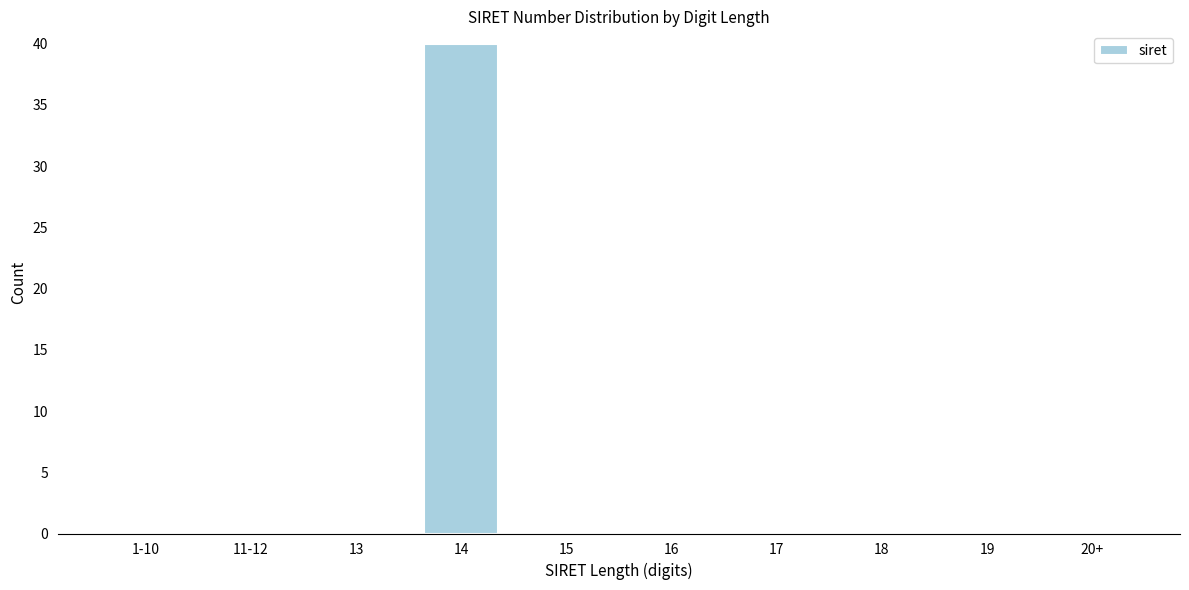

Reading right to left, transcribe all the data shown in this chart.

20+=0	19=0	18=0	17=0	16=0	15=0	14=40	13=0	11-12=0	1-10=0